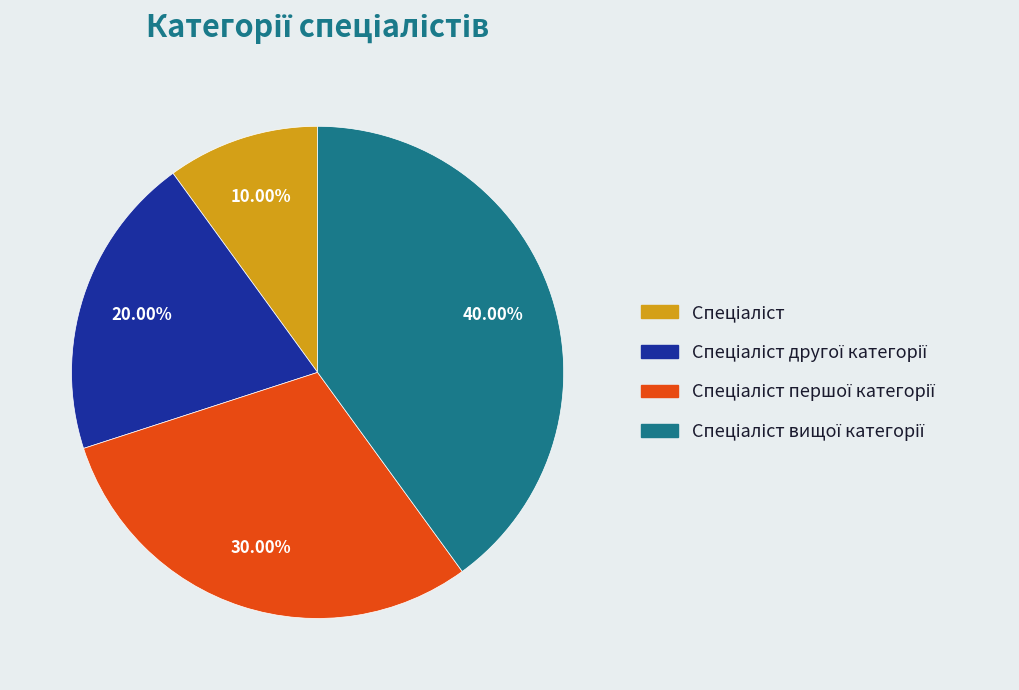

Is there a majority slice in this chart?

No